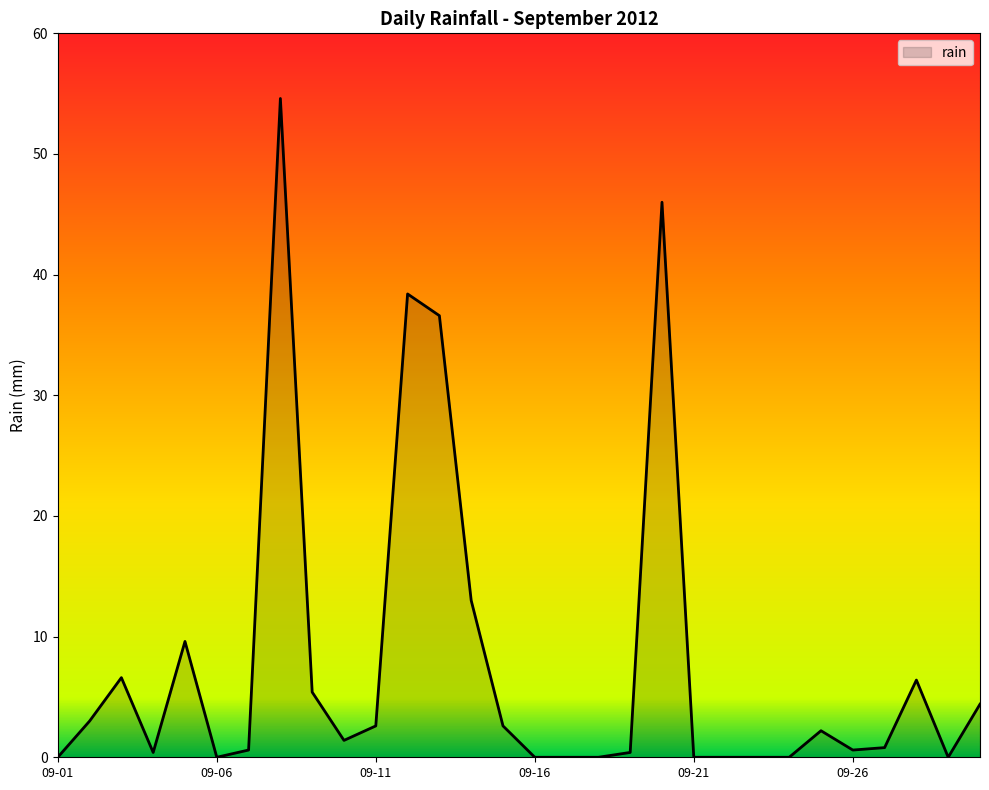

What is the difference between the maximum and minimum values?

54.6